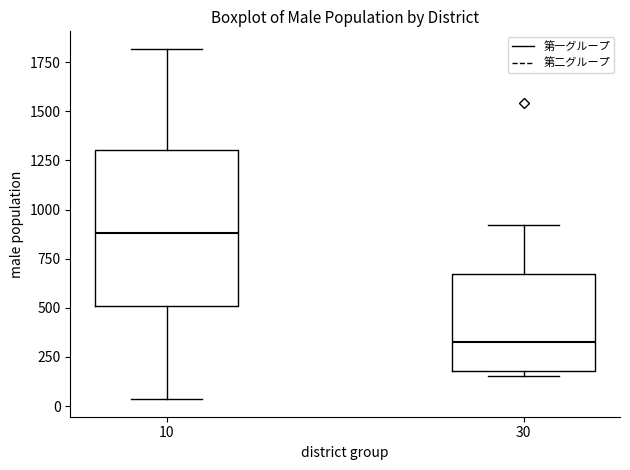

Which box has the lowest median line?

30